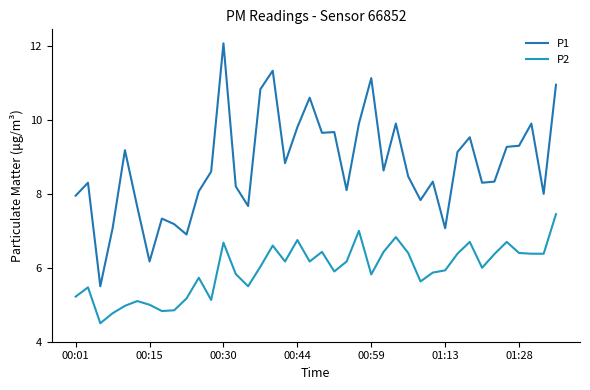

True or false: P2 and P1 intersect in this chart.

False